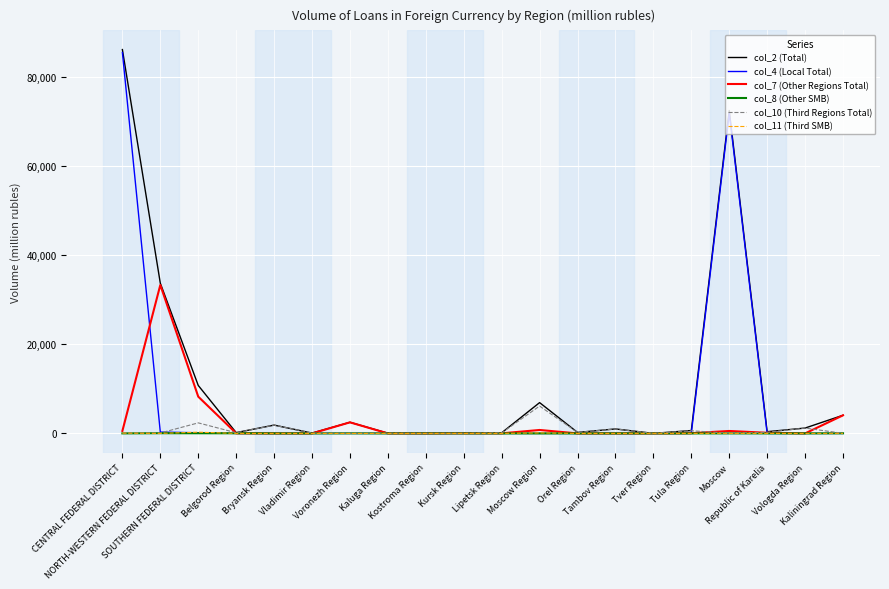

What is the maximum value shown in the chart?

86164